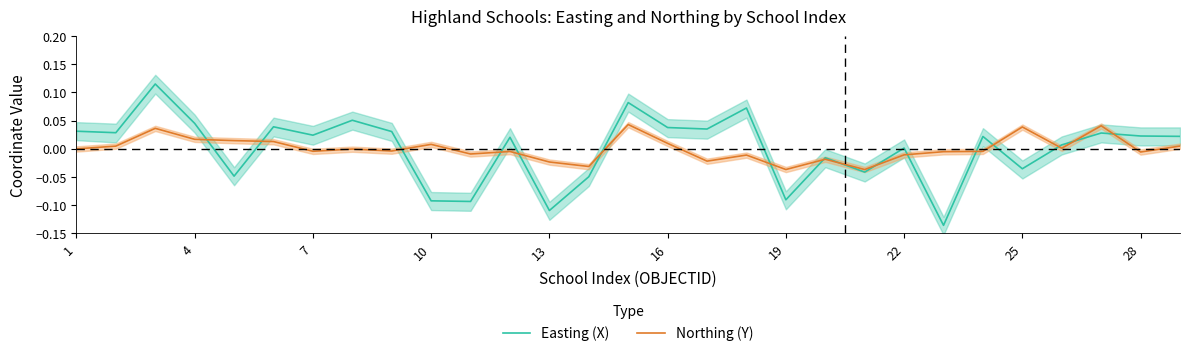

How many data points in Northing (Y) are less than 0?

17